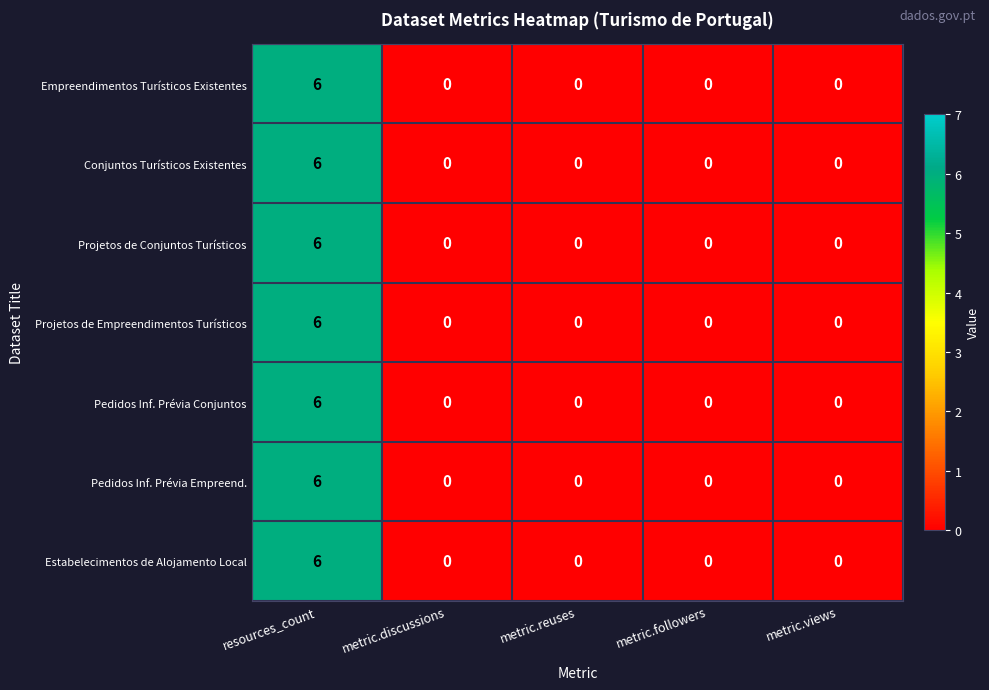

True or false: Empreendimentos Turísticos Existentes has a value of 0 at metric.views.

True